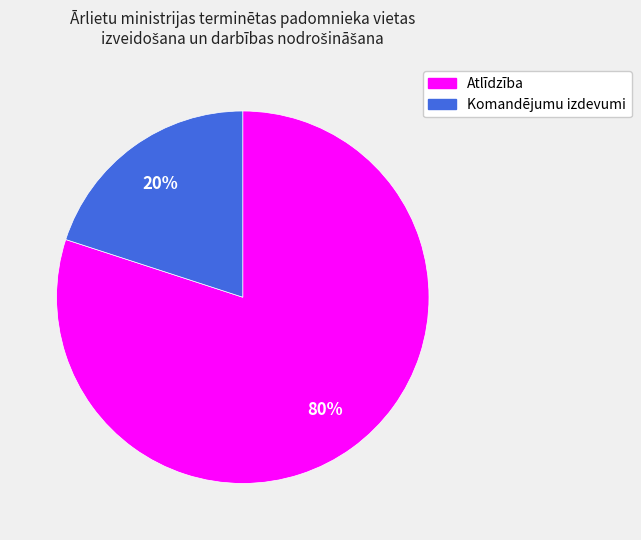

To the nearest percent, what percentage of the pie is Atlīdzība?

80%